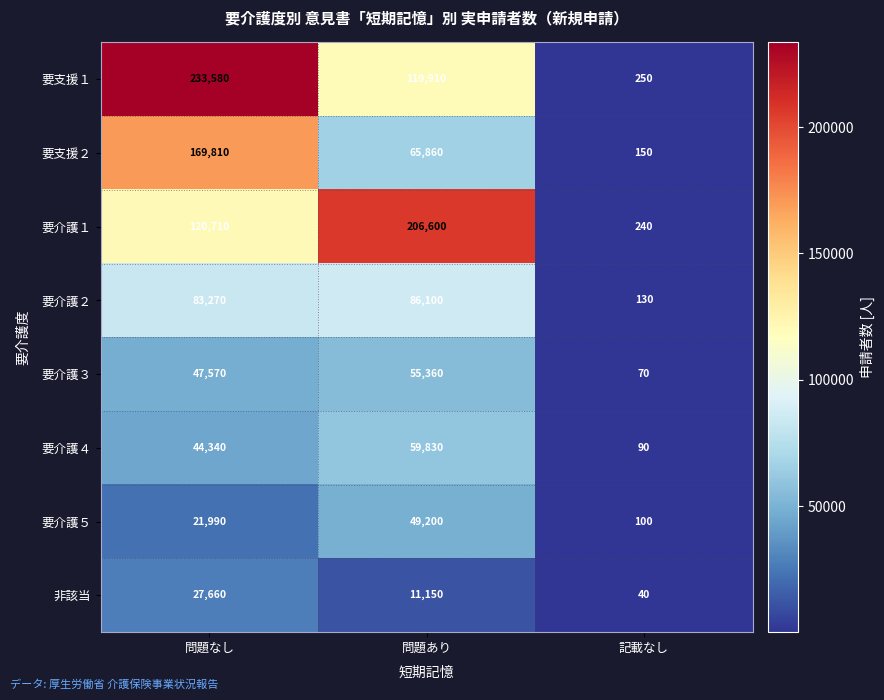

The 非該当 series shows 15951 at 問題あり. True or false?

False